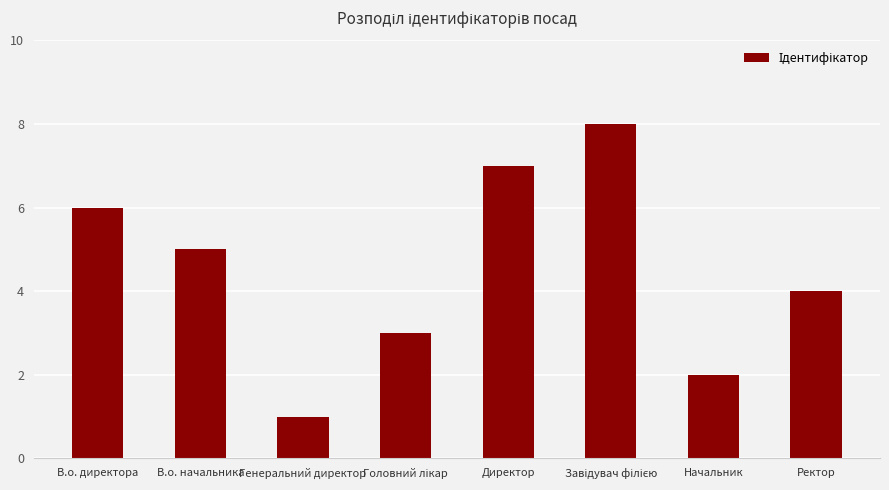

What position from the left is Ректор?

8